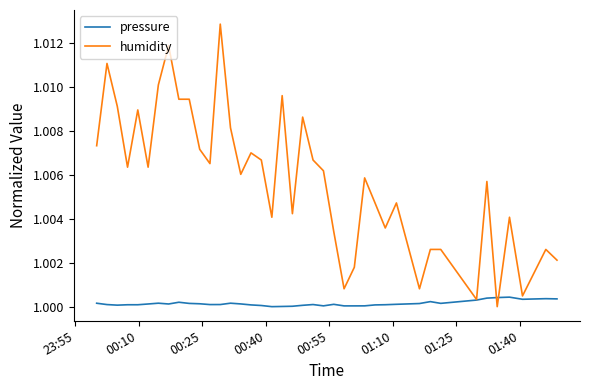

List the series in order of their overall mean, lowest first.

pressure, humidity